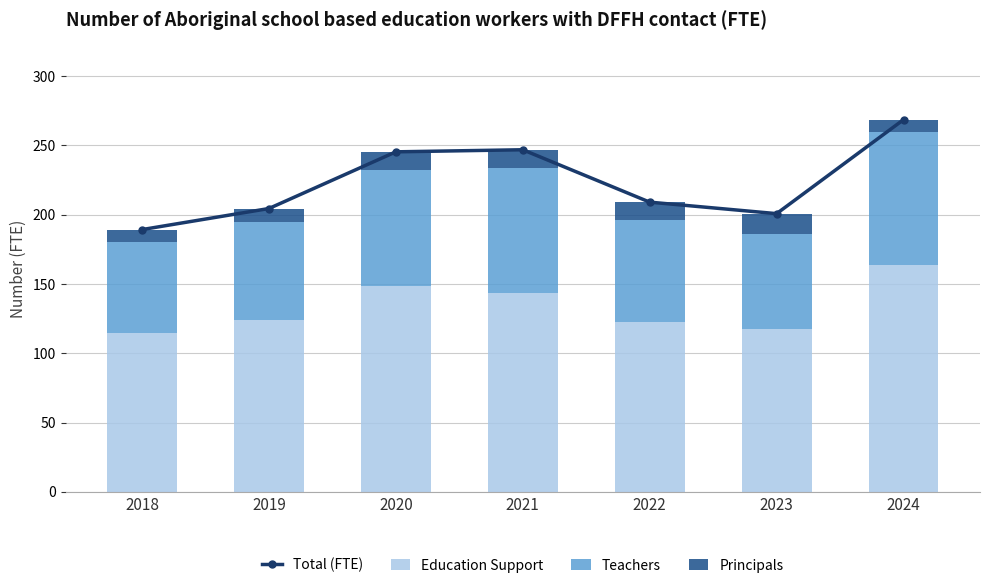

Reading left to right, extract all data points from this chart.

Total (FTE): 189.2	204.4	245.3	246.8	209.0	200.7	268.5
Education Support: 114.3	123.9	148.8	143.6	122.7	117.8	163.4
Teachers: 65.9	70.5	83.5	90.2	73.3	68.1	96.1
Principals: 9.0	10.0	13.0	13.0	13.0	14.8	9.0